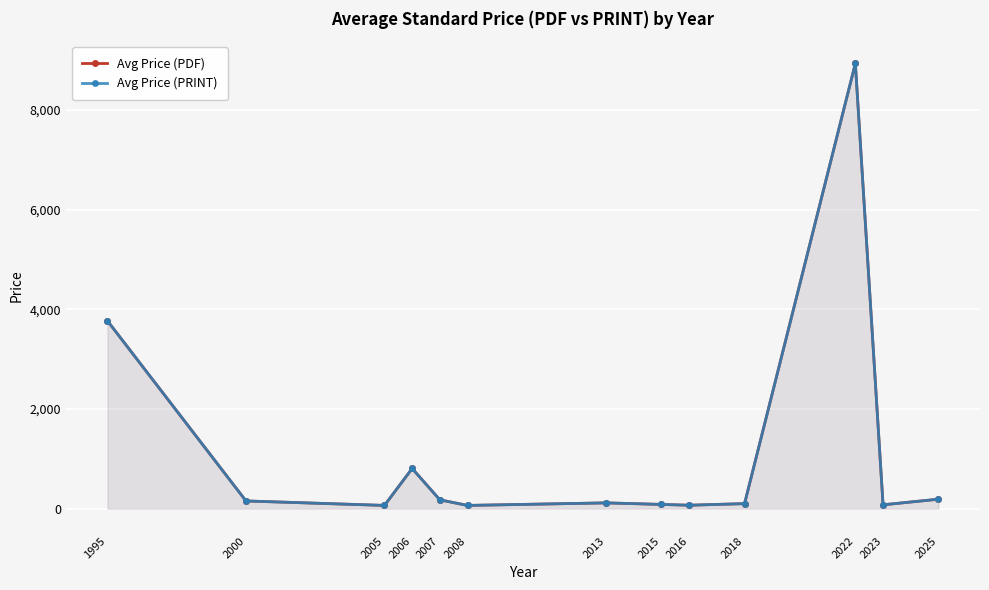

True or false: Avg Price (PDF) and Avg Price (PRINT) intersect in this chart.

False